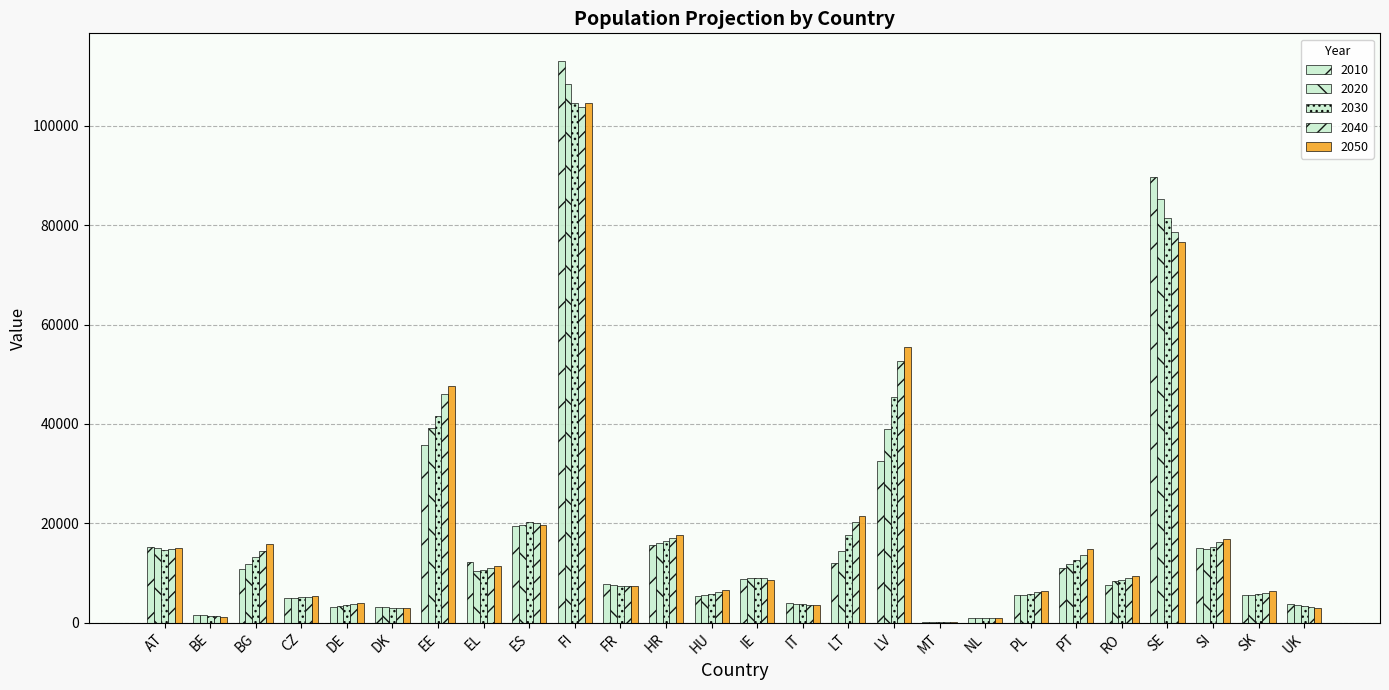

Reading right to left, extract all data points from this chart.

2010: 3847.4	5546.4	15001.2	89684.9	7536.1	11077.0	5528.9	915.2	180.6	32515.9	12027.9	3976.5	8720.4	5304.0	15575.0	7819.8	112975.5	19390.6	12217.5	35692.2	3116.9	3208.4	4944.3	10826.0	1636.1	15192.1
2020: 3582.1	5570.6	14922.2	85249.7	8329.2	11898.7	5601.7	912.2	138.0	38901.6	14405.0	3795.6	8936.4	5571.9	16103.0	7676.2	108334.0	19742.7	10430.2	39098.6	3102.9	3375.3	4991.9	11879.7	1502.5	15105.0
2030: 3343.5	5730.5	15275.5	81374.9	8665.8	12615.5	5784.0	906.5	115.7	45326.2	17560.5	3685.8	9054.1	5859.9	16410.7	7458.0	104663.7	20200.4	10650.8	41604.0	2895.6	3498.4	5078.2	13171.2	1386.7	14622.3
2040: 3137.1	6025.9	16148.1	78721.1	9029.4	13619.7	6136.6	921.4	99.2	52684.0	20184.6	3590.3	9035.9	6209.9	17040.7	7410.5	103741.3	20138.3	11012.9	46011.6	2962.8	3696.2	5203.1	14521.8	1288.5	14832.6
2050: 2957.3	6420.4	16777.2	76674.6	9319.5	14795.6	6456.2	956.5	90.2	55451.8	21485.2	3553.1	8523.1	6655.1	17590.6	7344.9	104531.5	19759.8	11385.8	47551.7	3034.8	3961.4	5306.2	15773.5	1220.5	14947.0